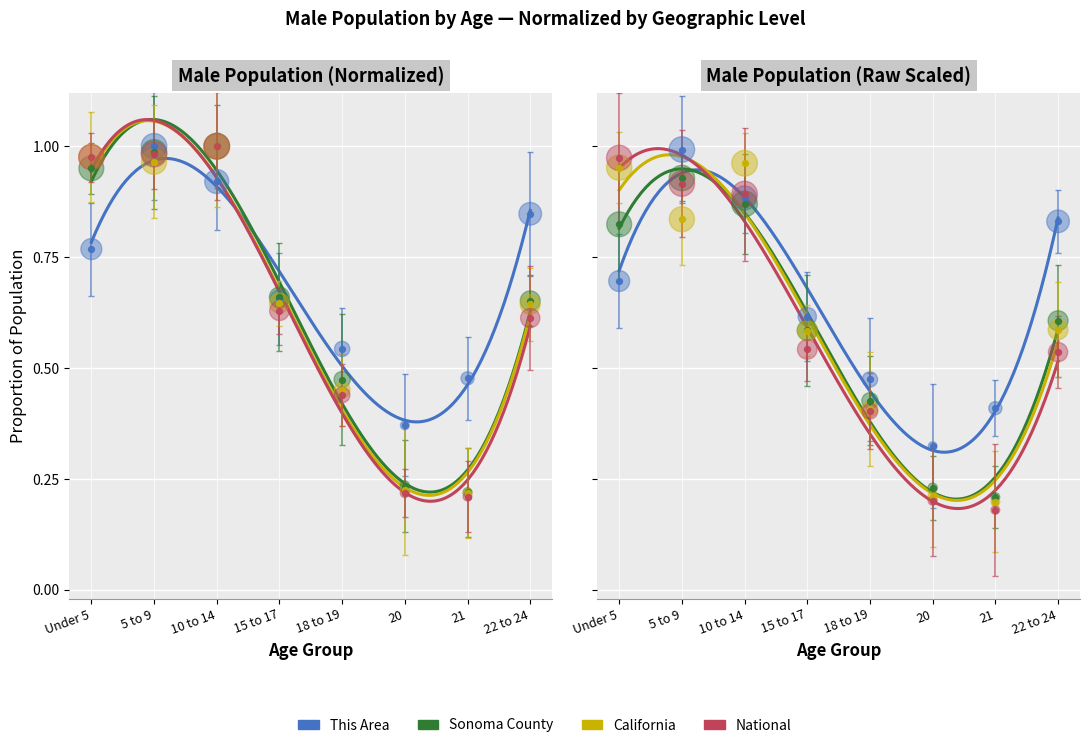

At how many categories does at least one series exceed 0?

8